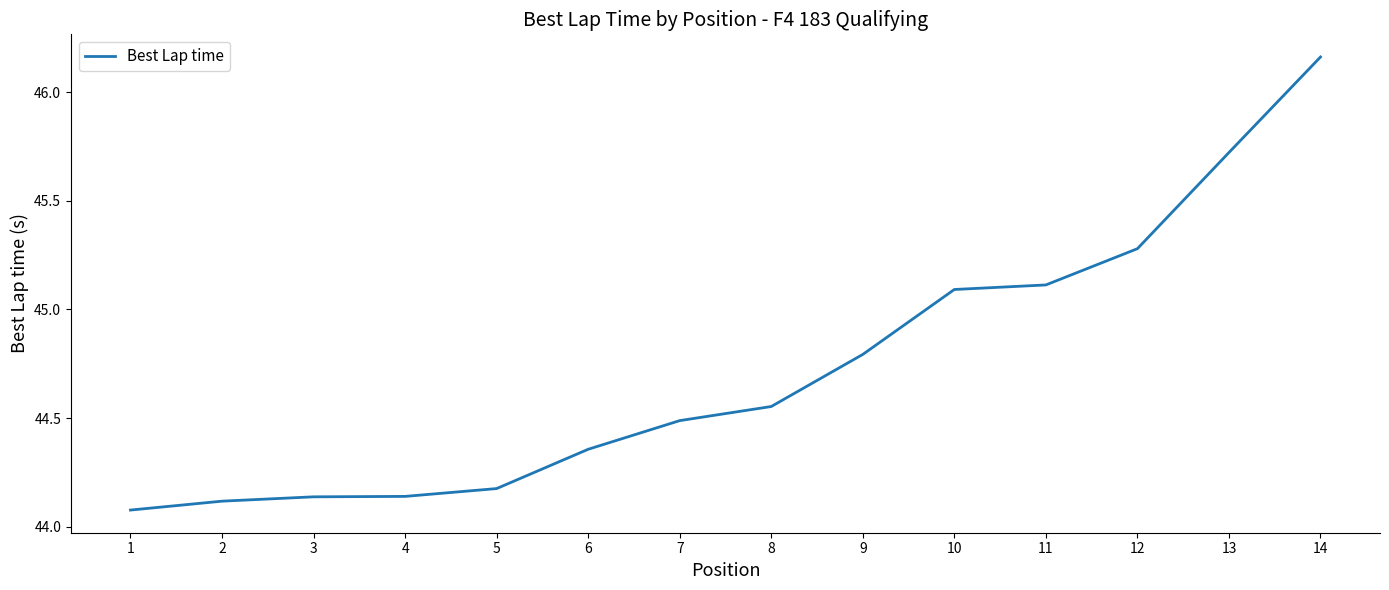

What is the difference between the maximum and minimum values?

2.1